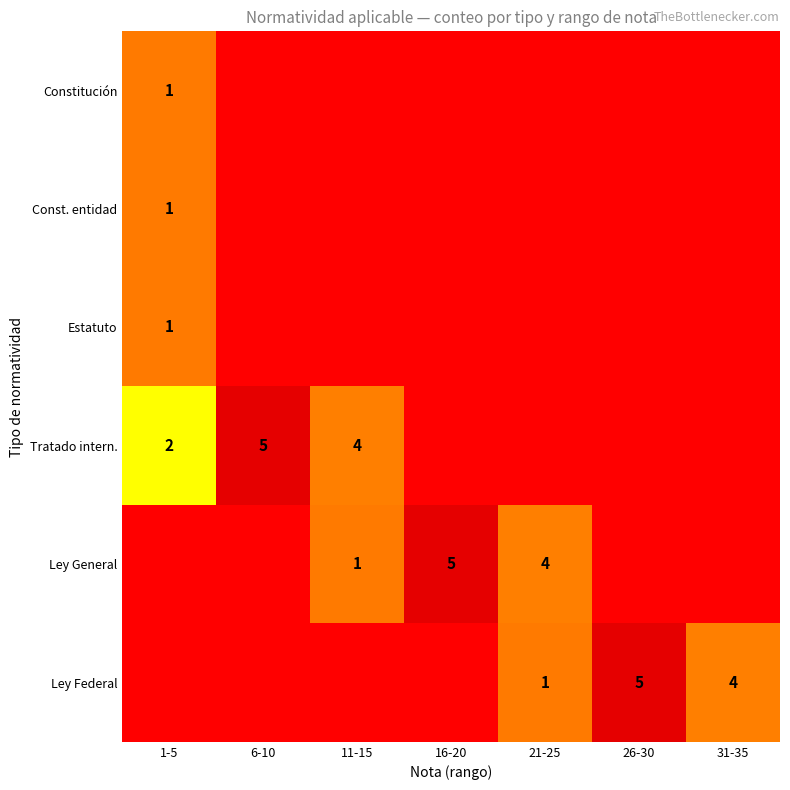

Is it true that Ley General equals 8 at 16-20?

False